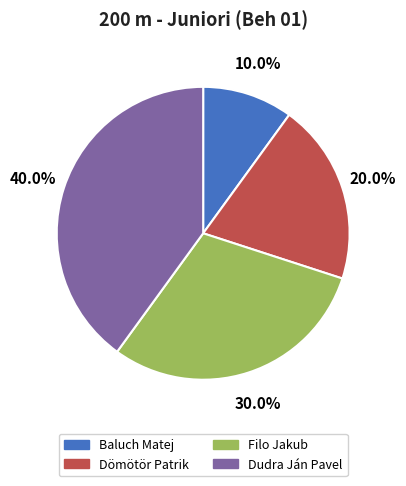

What percentage is the Dömötör Patrik slice, to the nearest percent?

20%